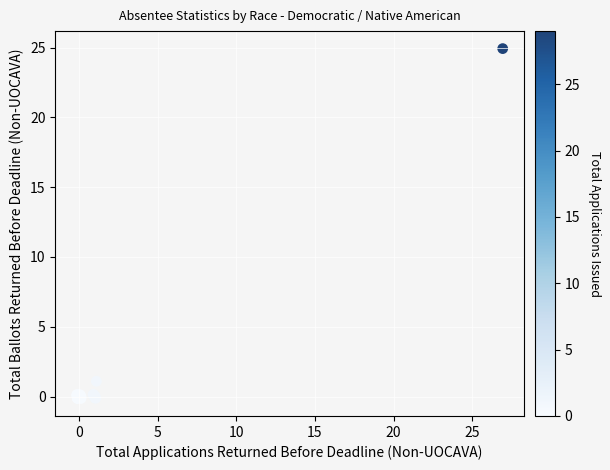

What Y value in the scatter plot is closest to 12?

1.1